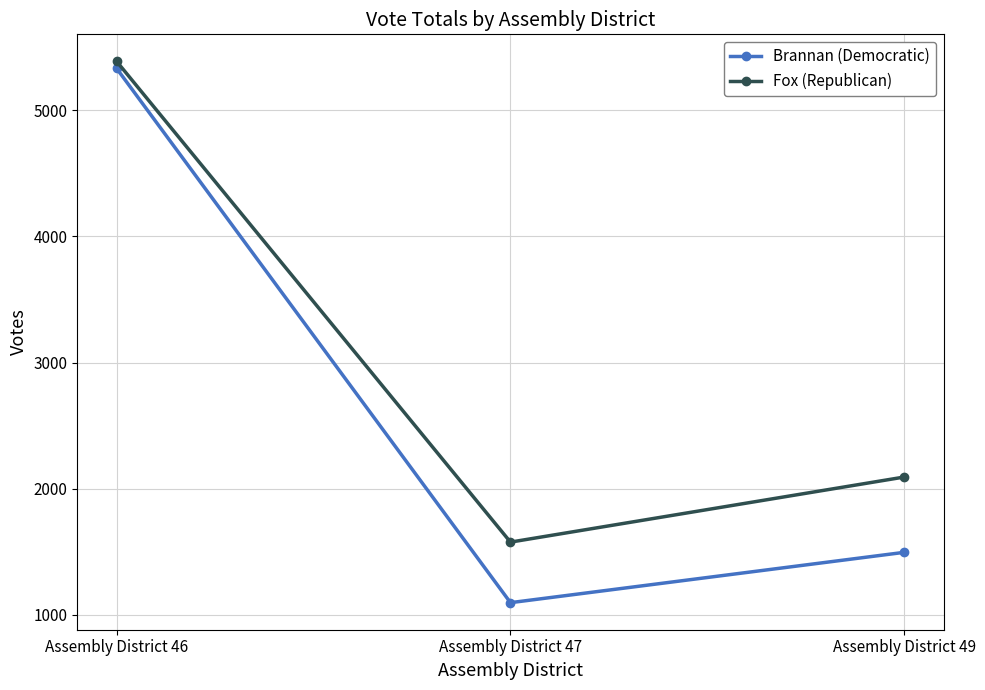

The Fox (Republican) series shows 5388 at Assembly District 46. True or false?

True